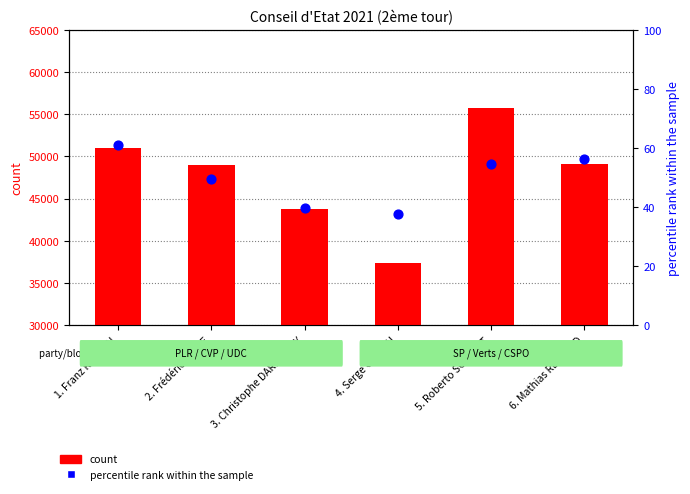

What are all the series names shown in the legend?

count, percentile rank within the sample